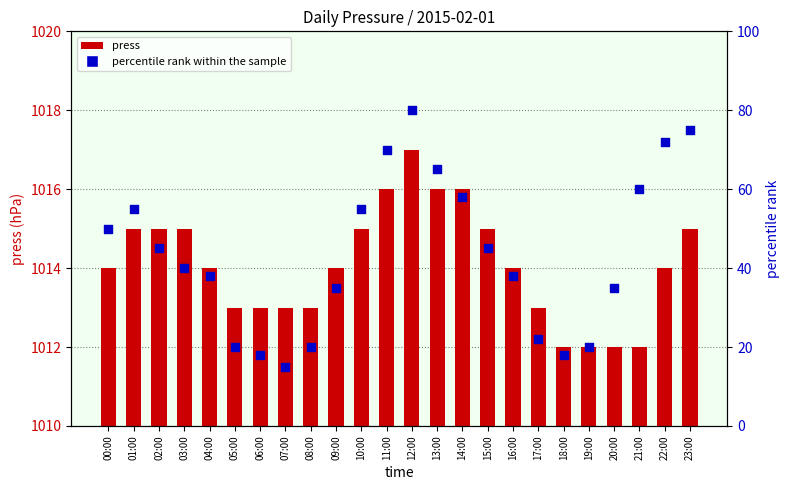

At how many categories does at least one series exceed 352?

24